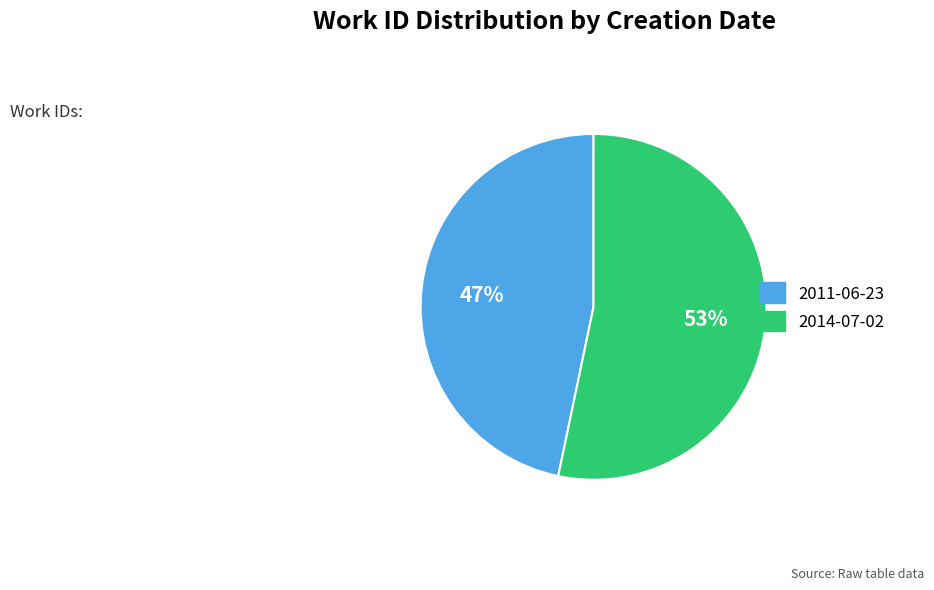

Which has a higher value, 2011-06-23 or 2014-07-02?

2014-07-02